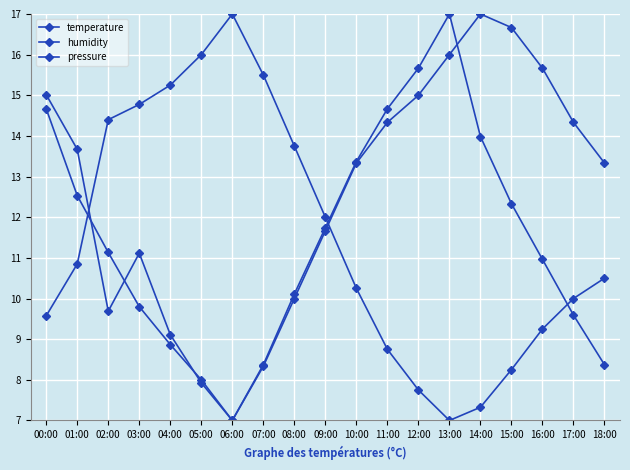

Count the number of categories in the chart.

19